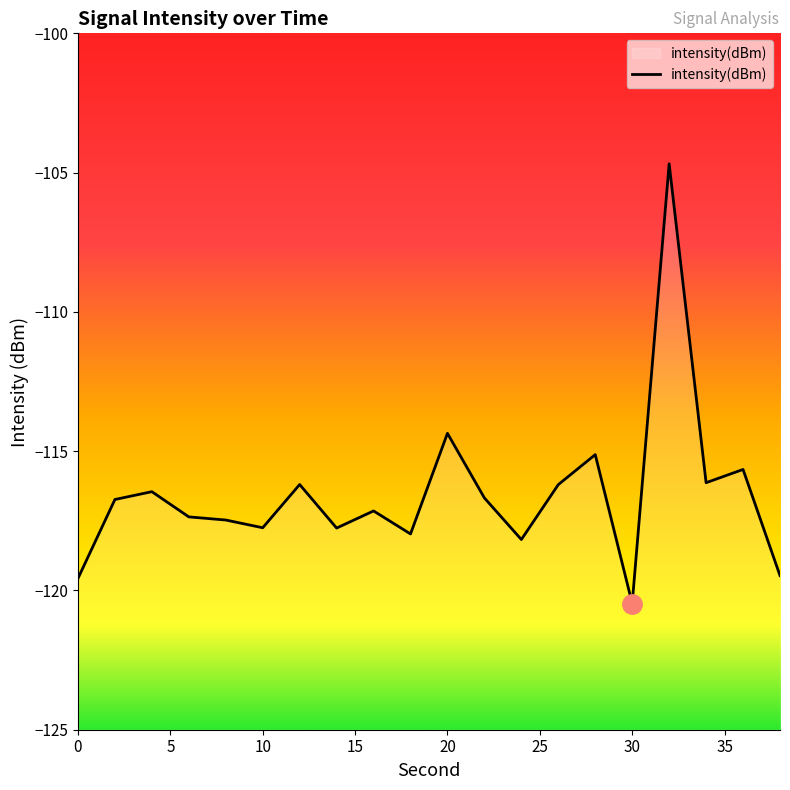

Reading right to left, transcribe all the data shown in this chart.

-119.5	-115.7	-116.1	-104.7	-120.5	-115.1	-116.2	-118.2	-116.7	-114.4	-118.0	-117.1	-117.8	-116.2	-117.7	-117.5	-117.4	-116.5	-116.7	-119.6